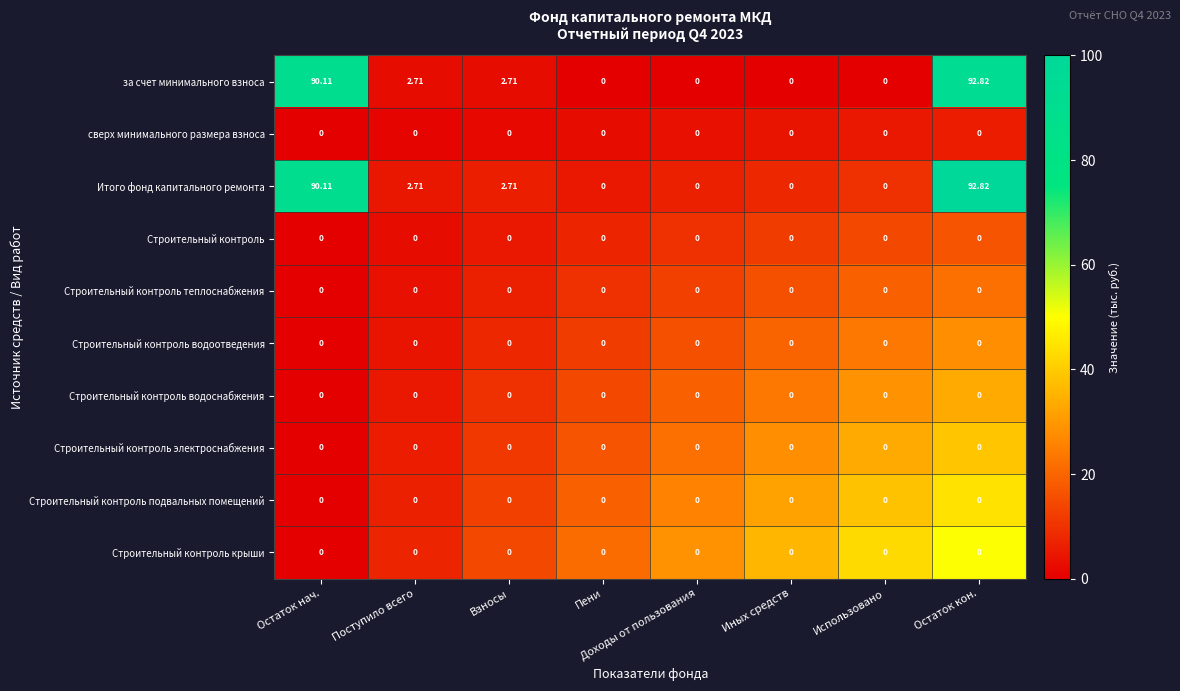

At which category is the sum across all series the highest?

Остаток кон.